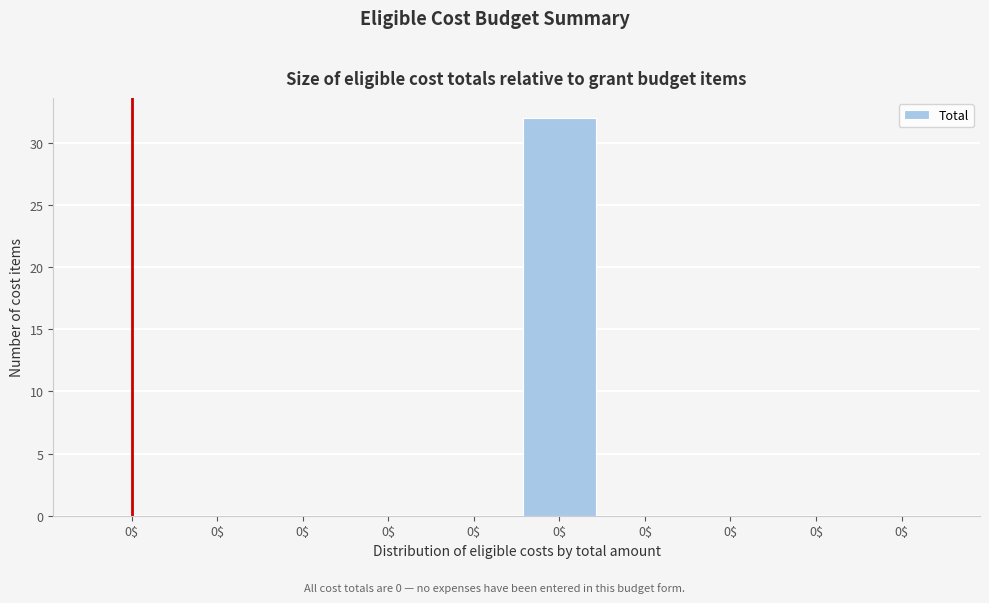

How many series are shown in this chart?

1